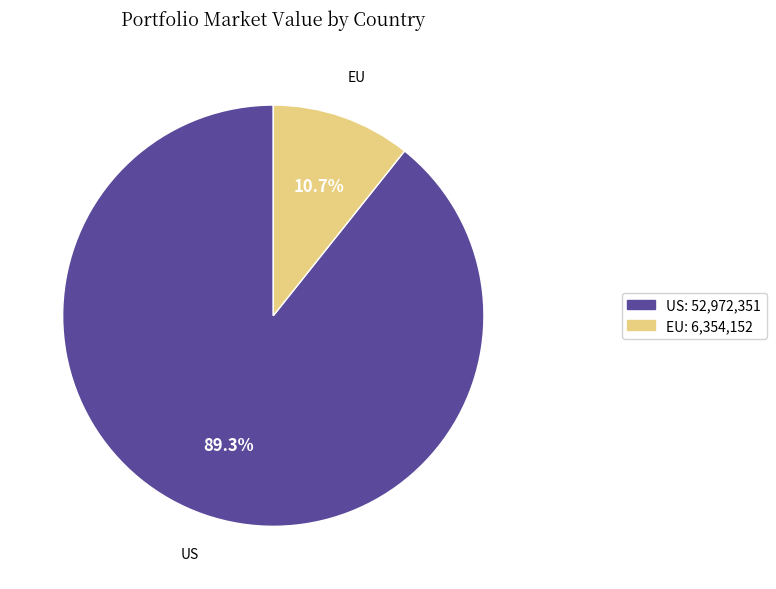

Does any single category account for the majority?

Yes